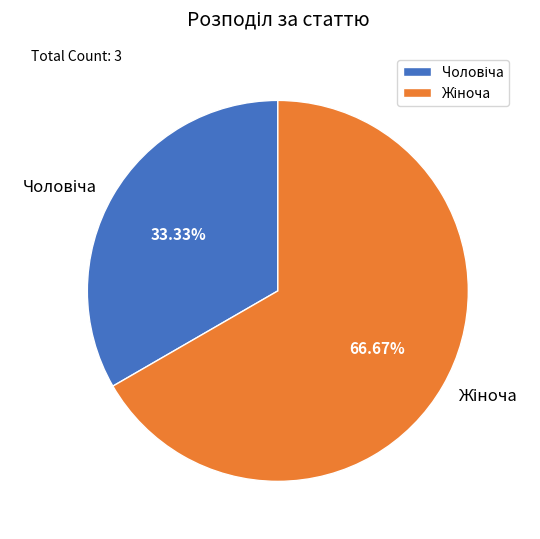

Does any single category account for the majority?

Yes